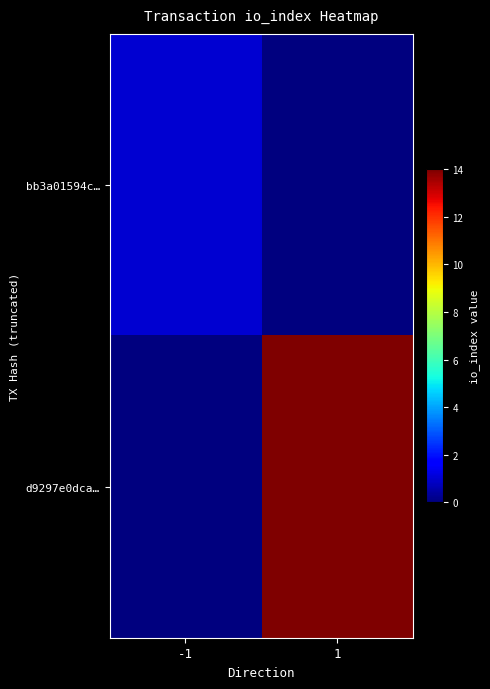

At which category is the sum across all series the highest?

1